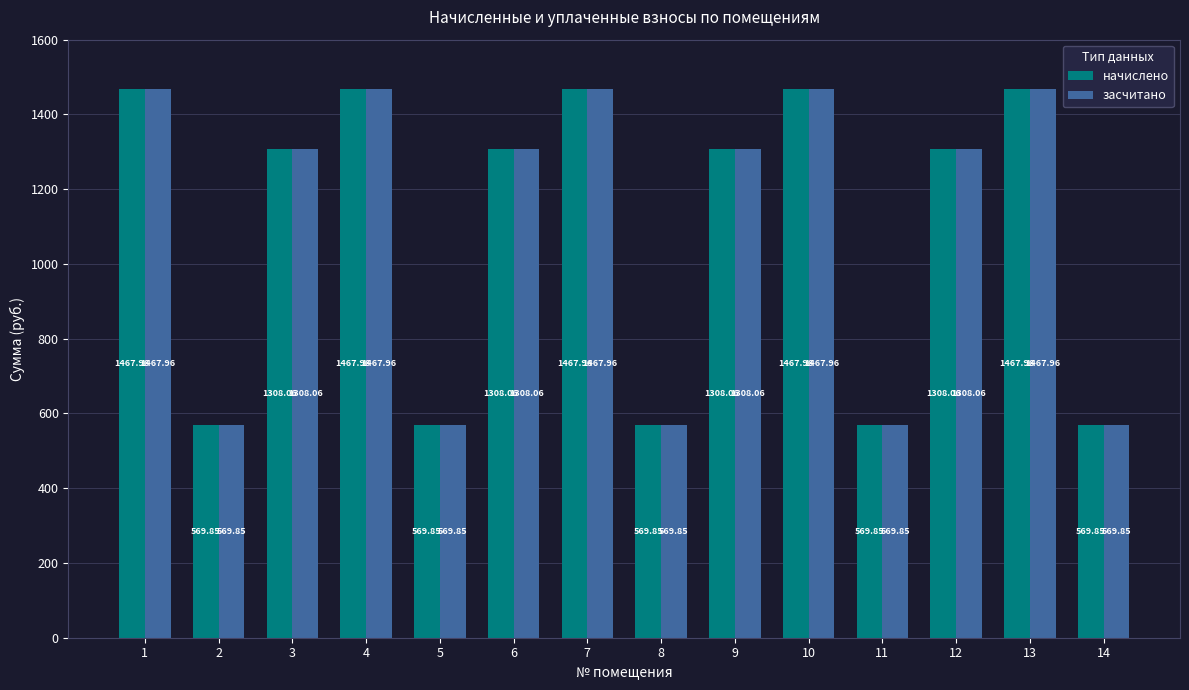

How many groups of bars are there?

14